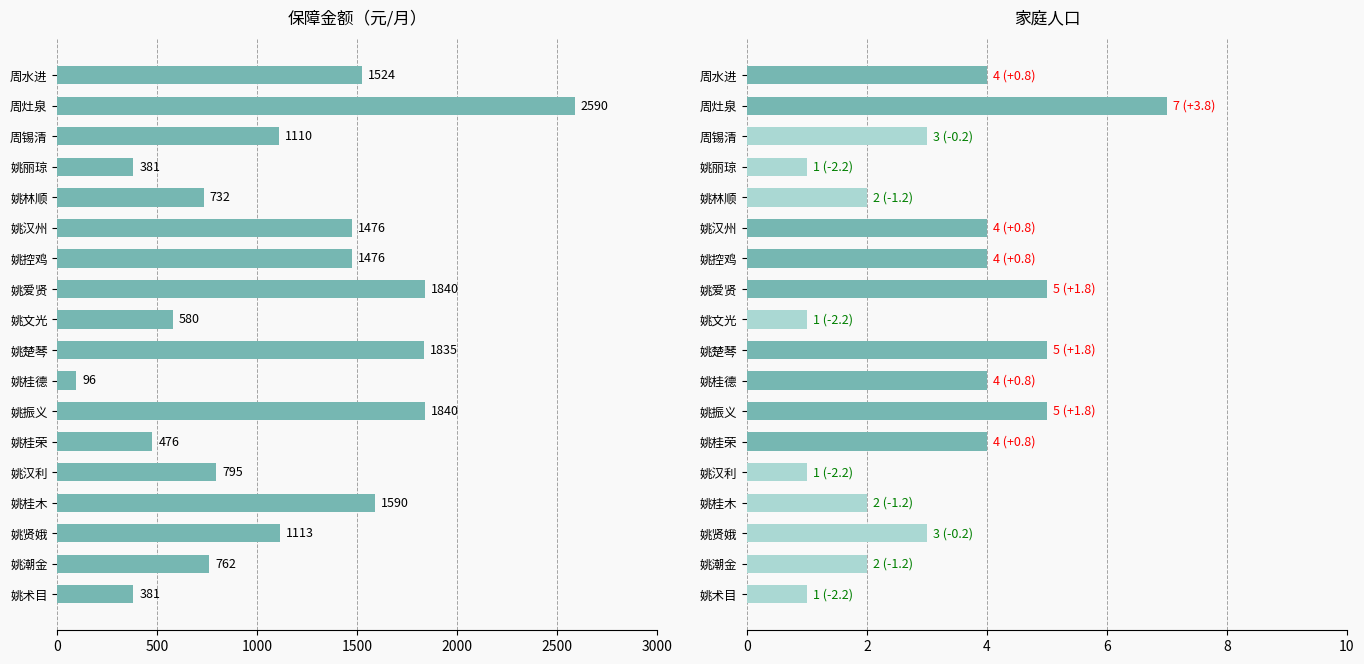

Which has a higher value, 姚控鸡 or 姚术目?

姚控鸡